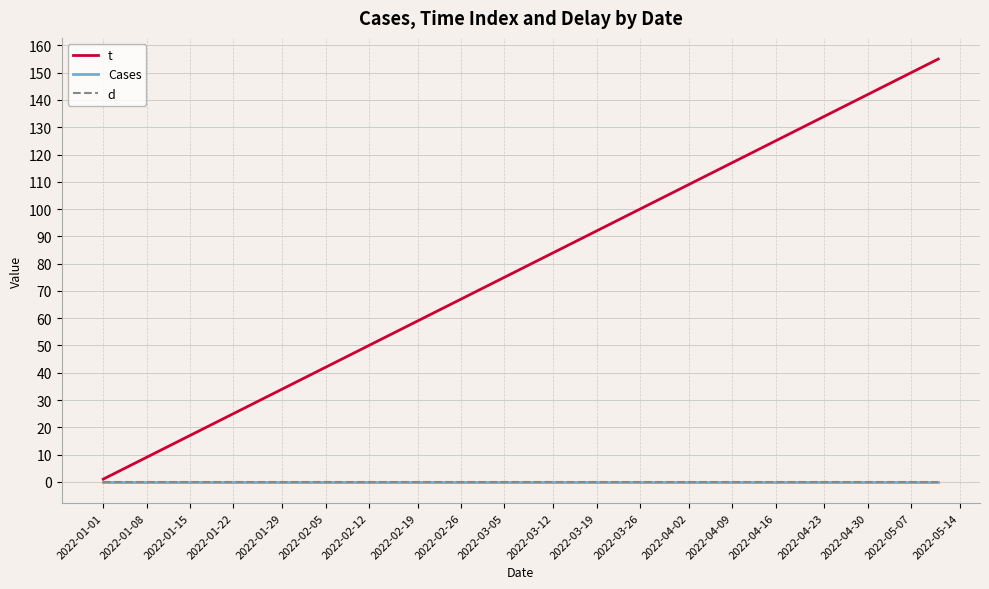

At which label does t reach its minimum?

2022-01-01